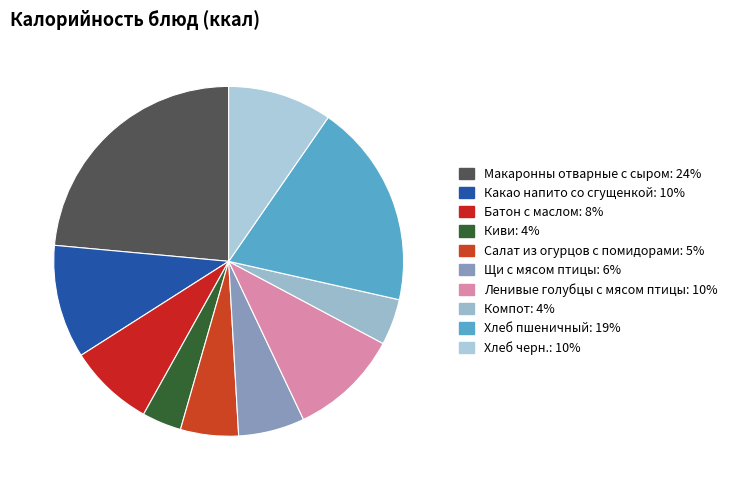

Does Хлеб пшеничный represent more than half of the total?

No